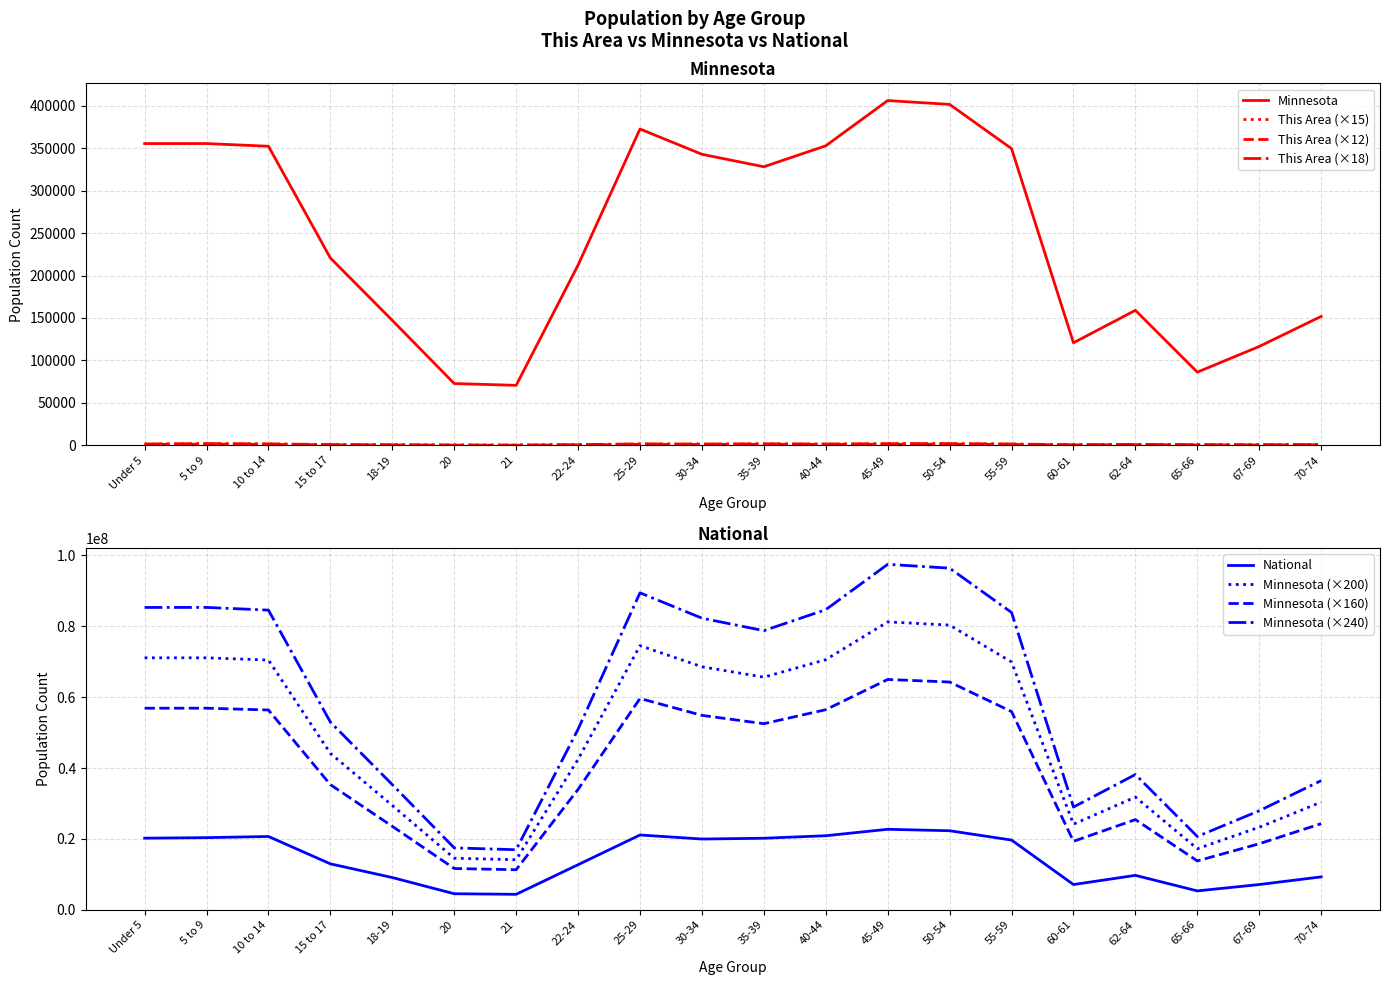

Between 5 to 9 and 60-61, which series saw the biggest shift?

National